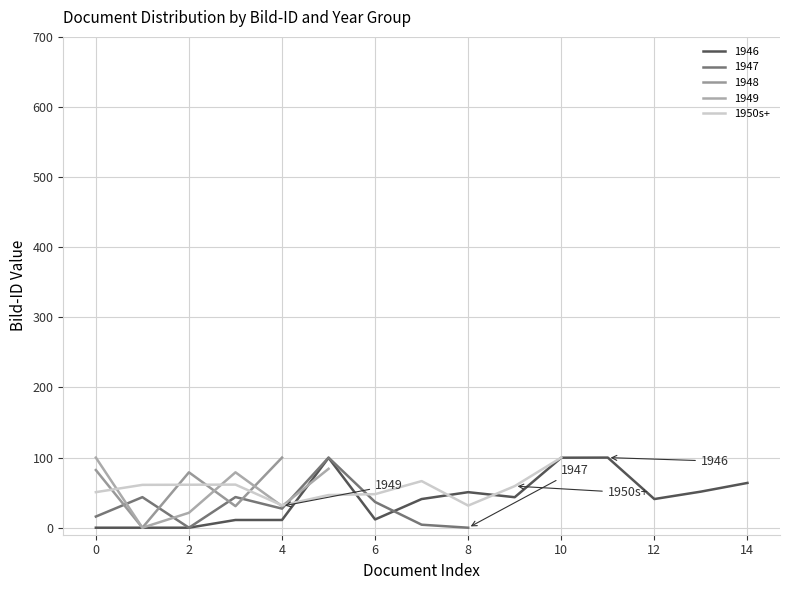

The chart shows a value of 19.6 at 8. True or false?

False